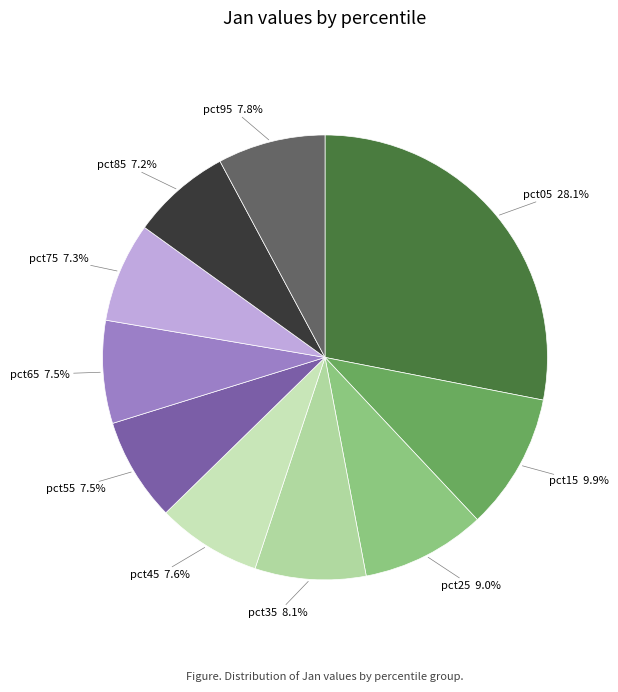

To the nearest percent, what is the difference between the largest and smallest slice percentages?

21%